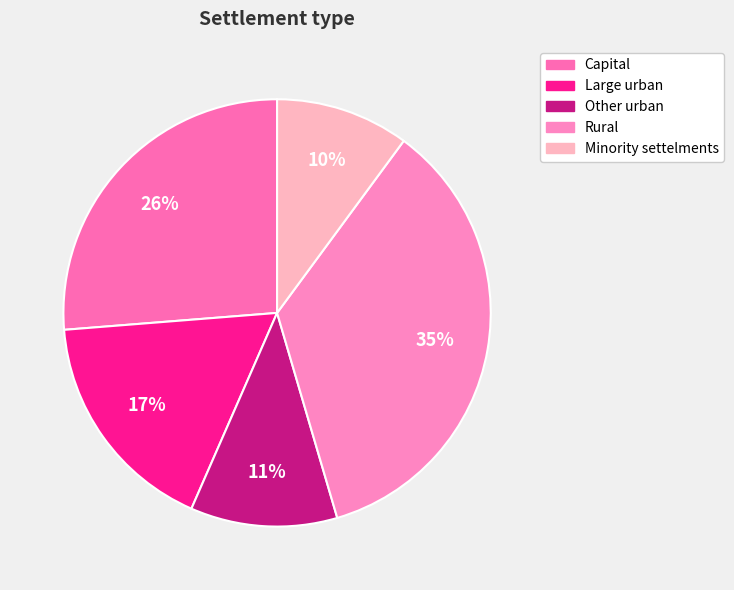

Rank the categories by value from highest to lowest.

Rural, Capital, Large urban, Other urban, Minority settelments